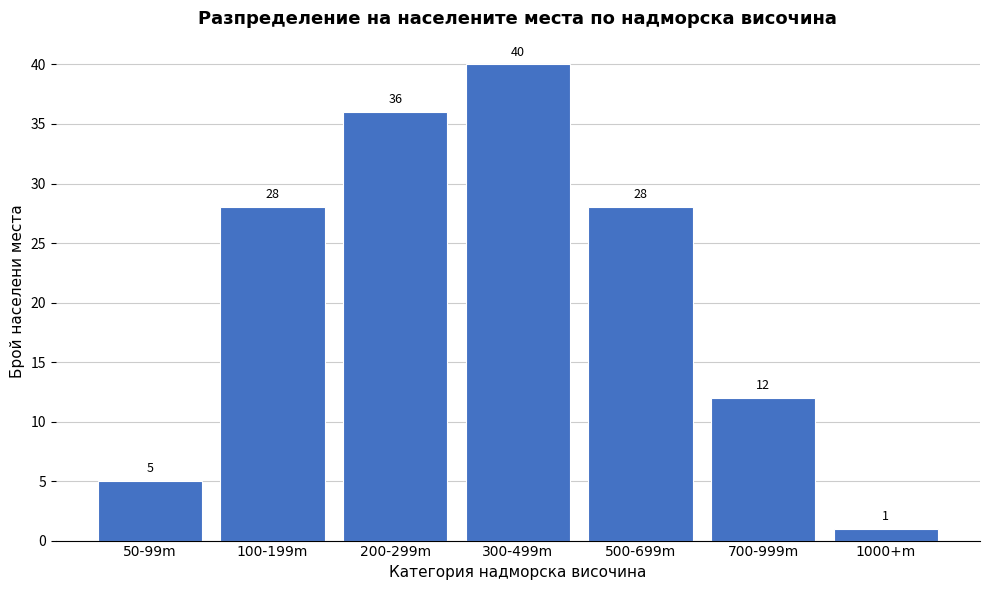

Reading left to right, extract all data points from this chart.

50-99m=5	100-199m=28	200-299m=36	300-499m=40	500-699m=28	700-999m=12	1000+m=1